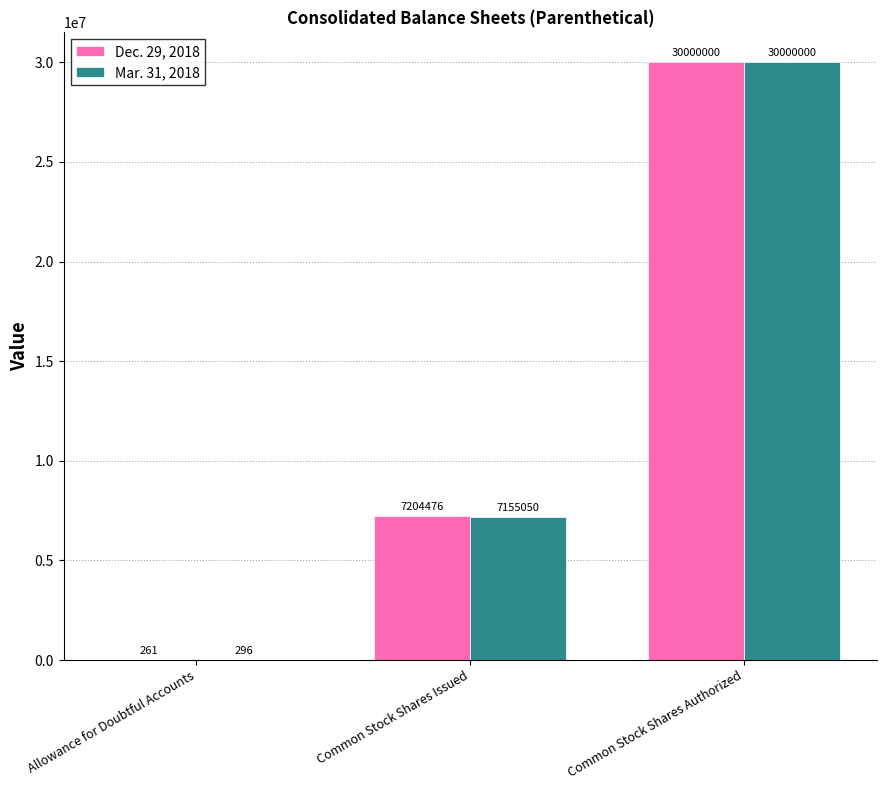

At which category does the chart reach its peak across all series?

Common Stock Shares Authorized